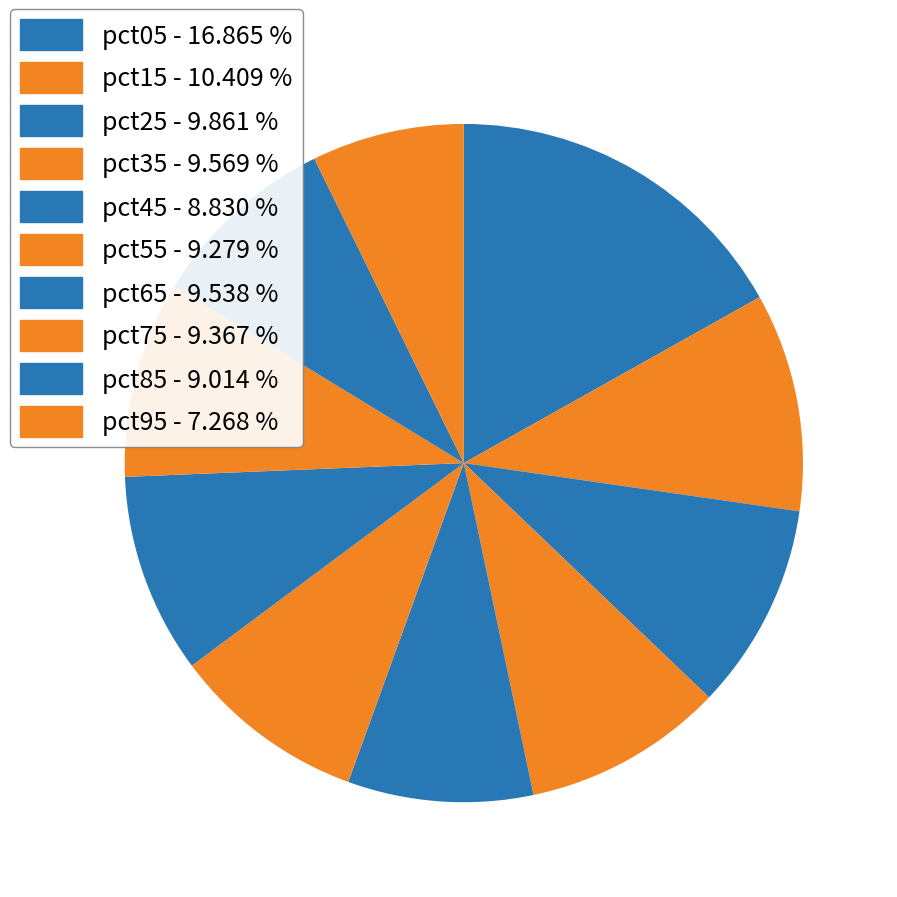

Is there a majority slice in this chart?

No